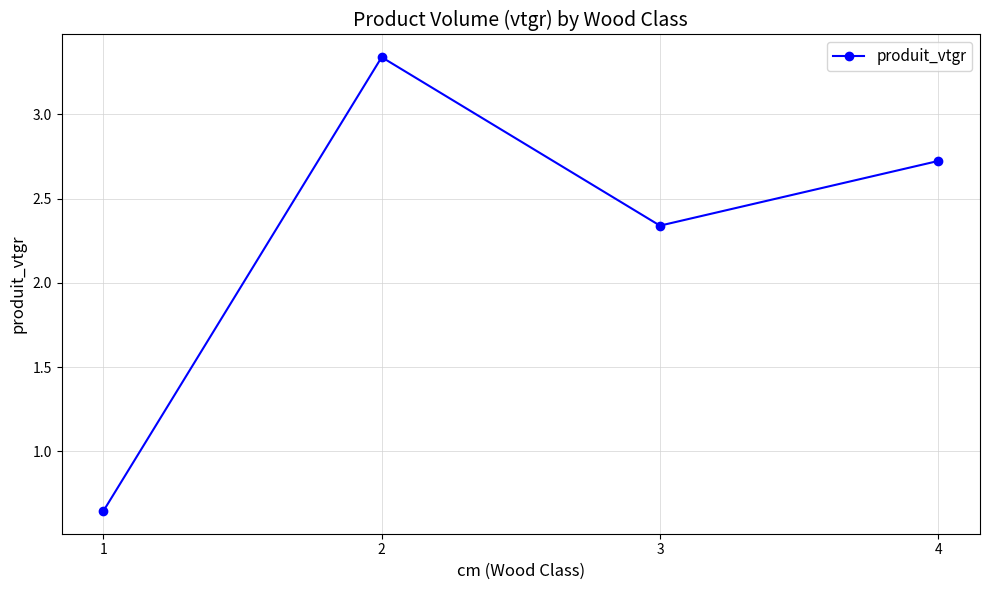

What is the difference between the maximum and minimum values?

2.7